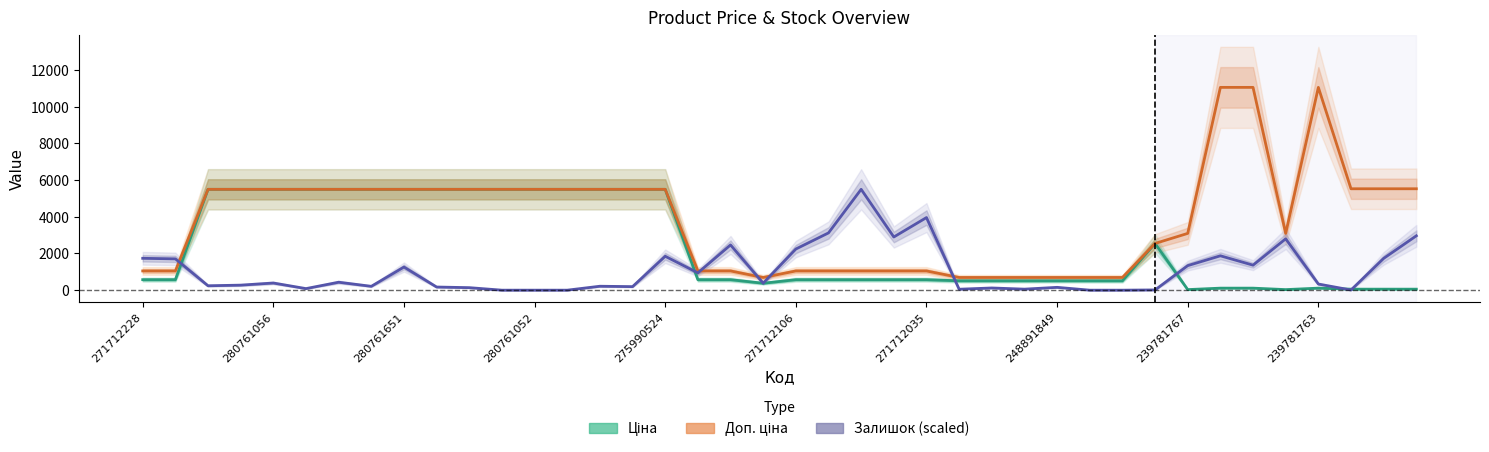

At which category is the sum across all series the highest?

33